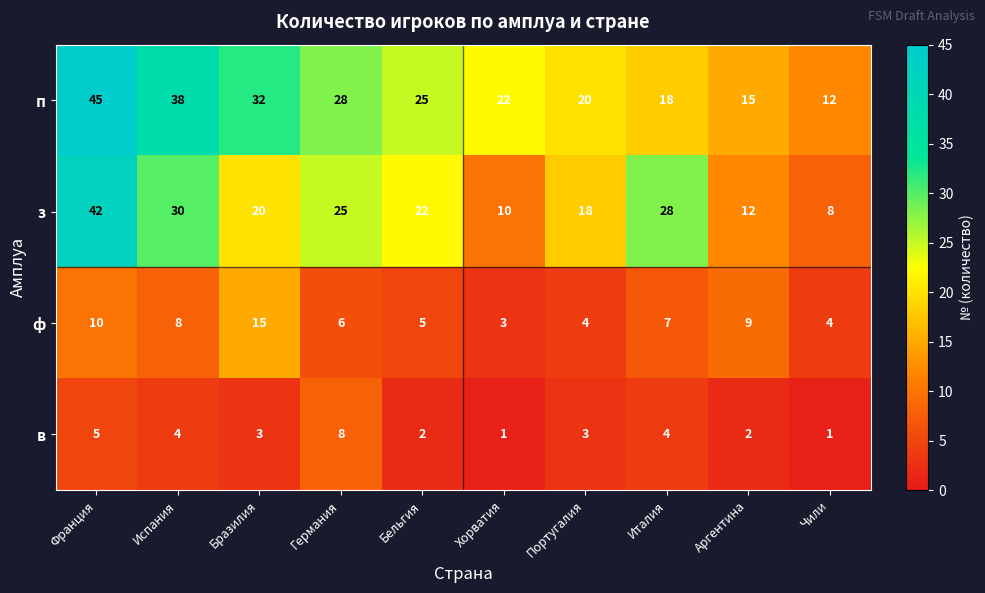

The в series shows 3 at Португалия. True or false?

True